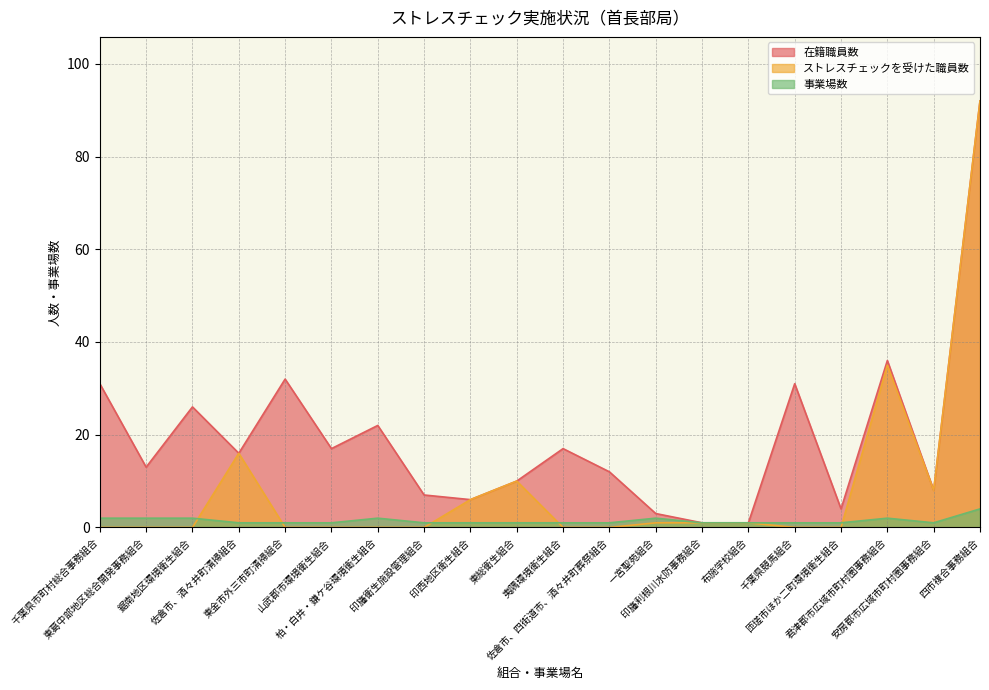

Rank the series by their maximum value, from highest to lowest.

在籍職員数, ストレスチェックを受けた職員数, 事業場数